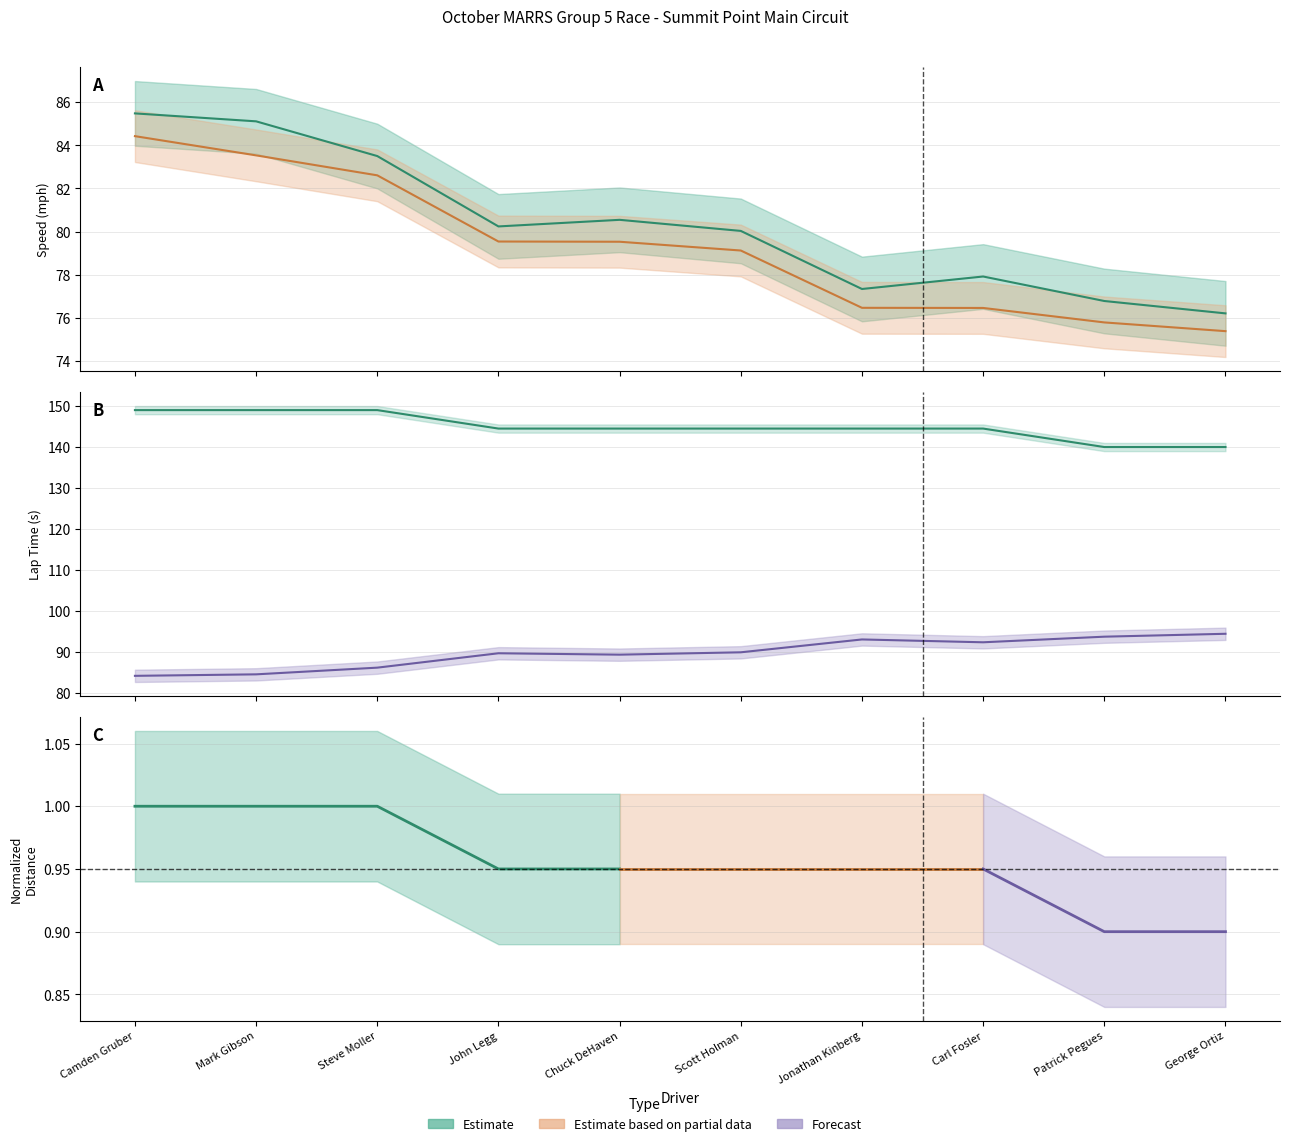

What is the label of the 7th point from the left?

Jonathan Kinberg